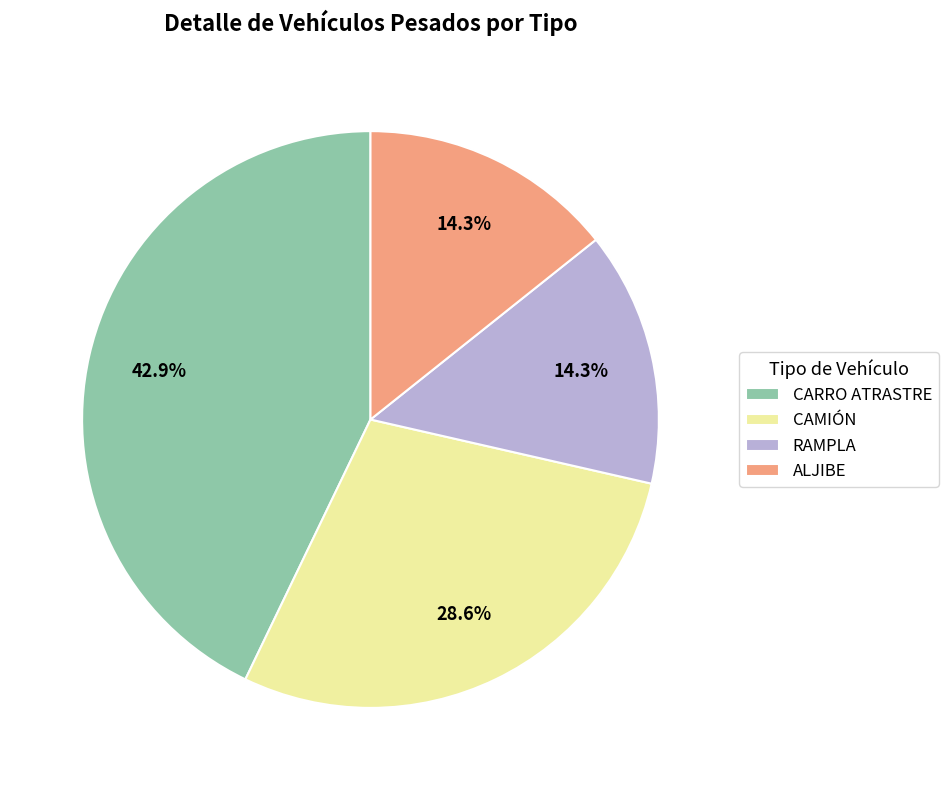

The RAMPLA slice represents 1% of the pie. True or false?

False